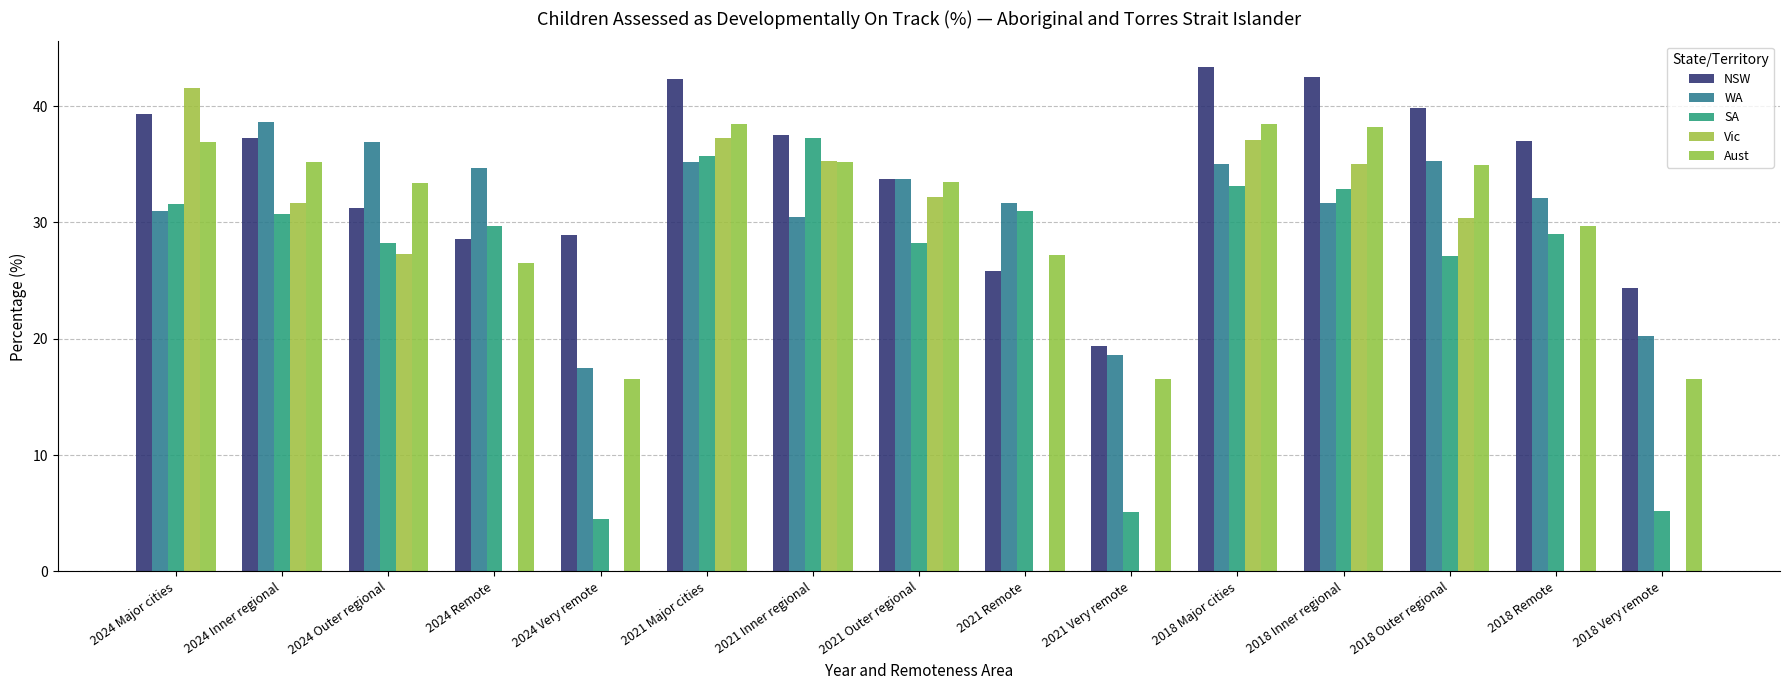

How many groups of bars are there?

15